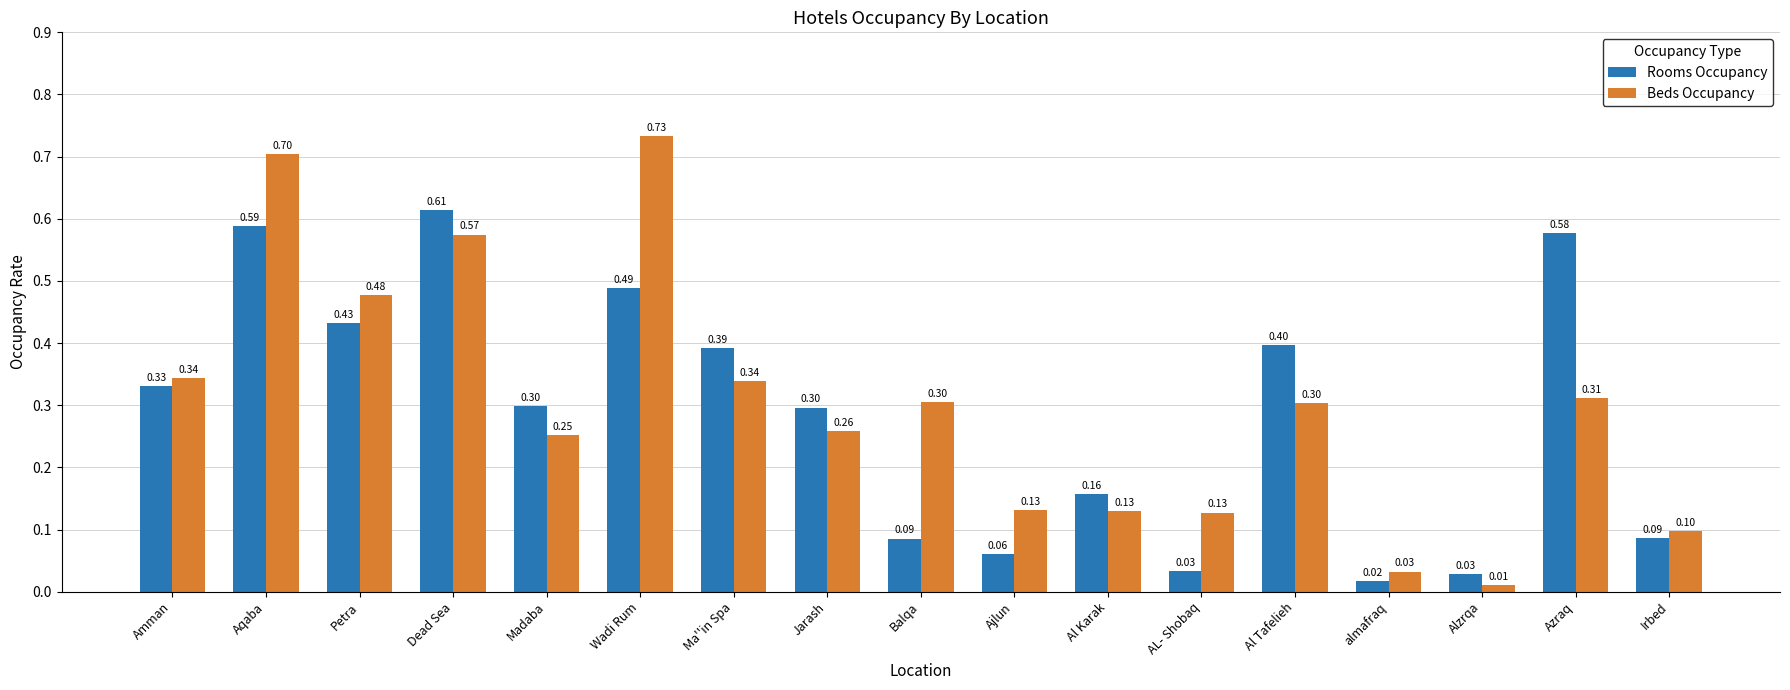

What is the approximate value of Rooms Occupancy at Ajlun?

0.1